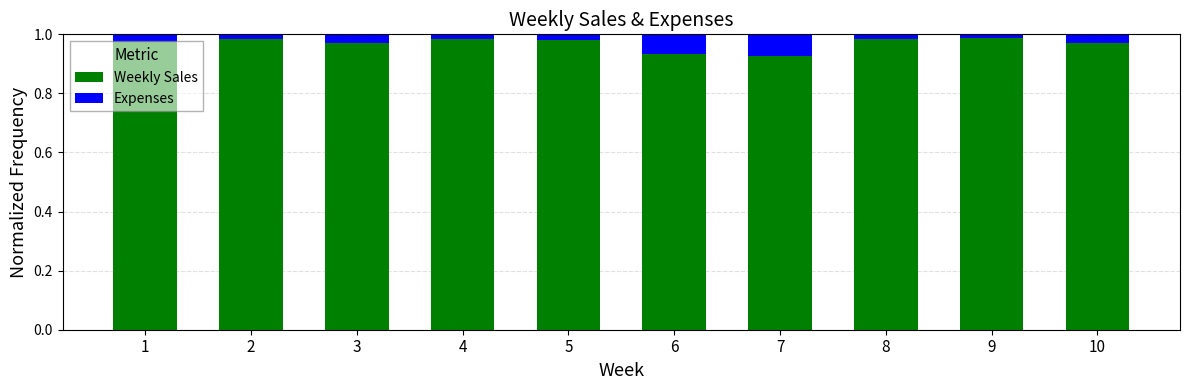

The value of Weekly Sales at 3 is 0.4. True or false?

False